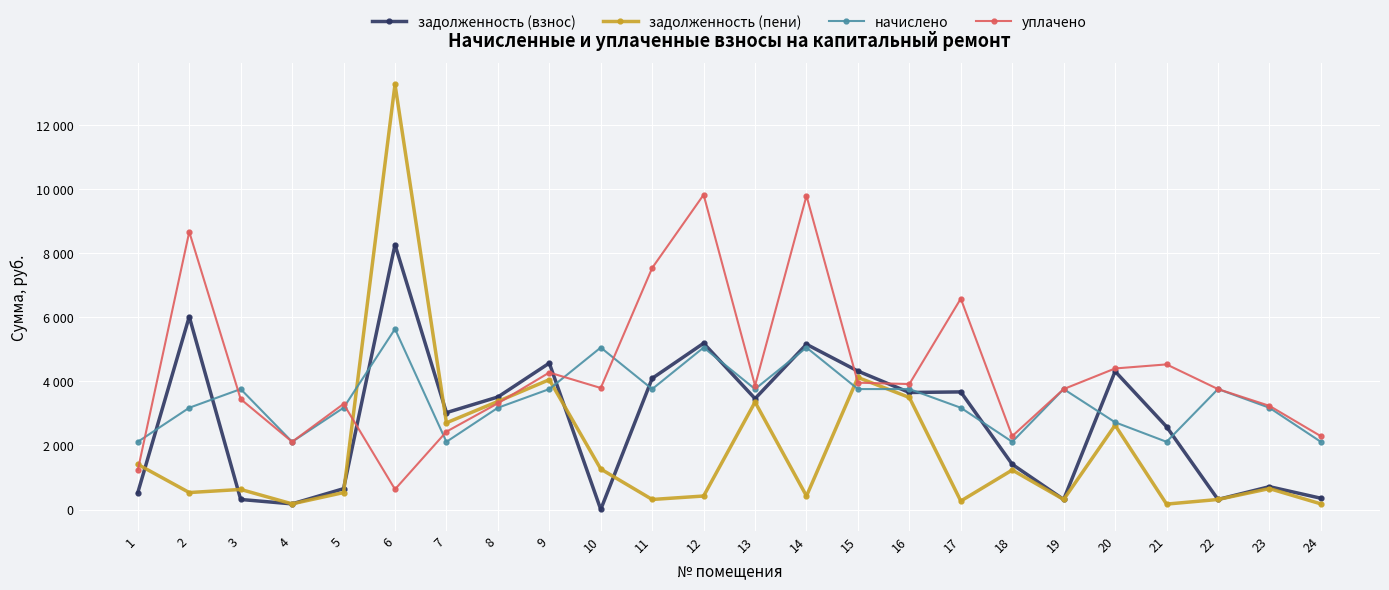

What is the lowest value of the уплачено series?

630.3